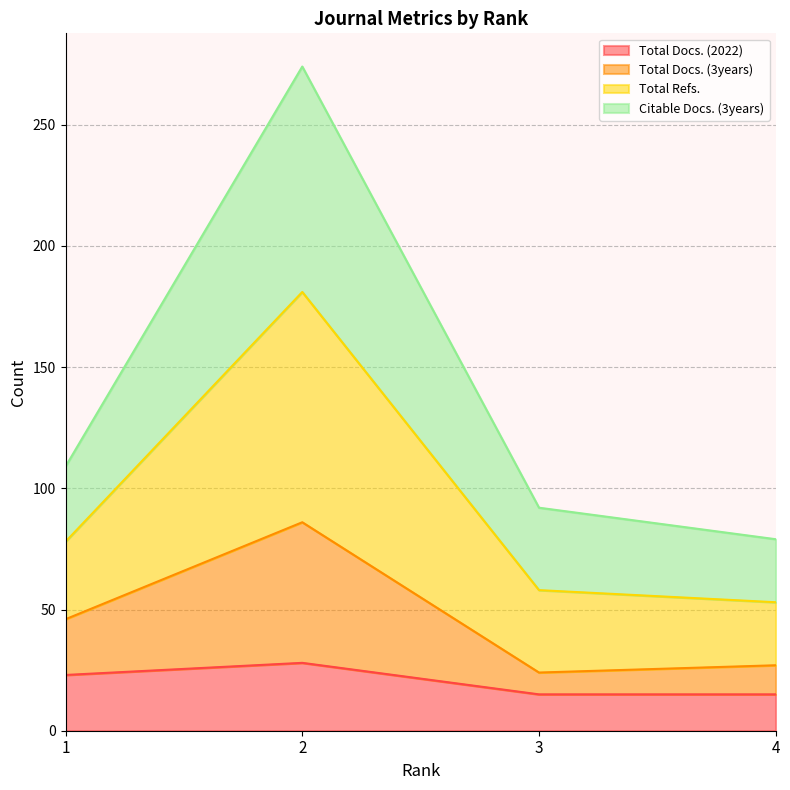

Count the number of categories in the chart.

4